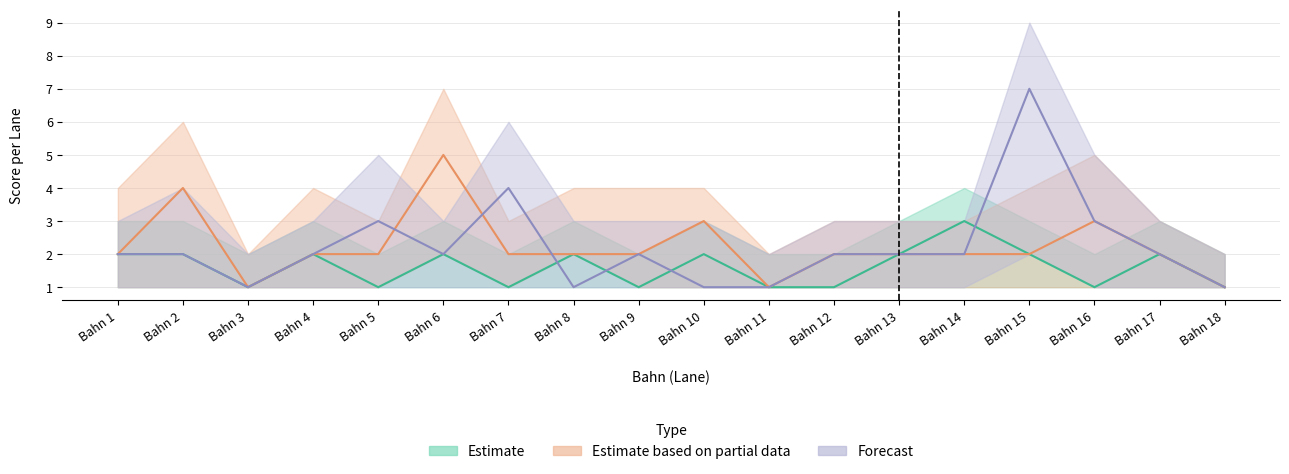

Is this an area chart (filled region under the line)?

No